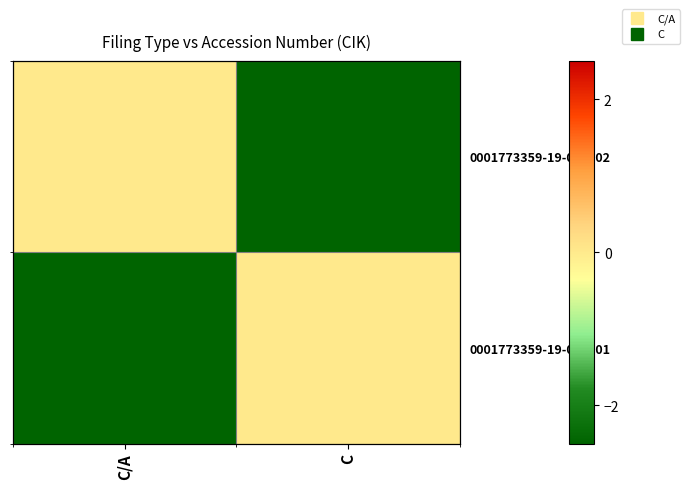

Which series changed the most between C/A and C?

0001773359-19-000002